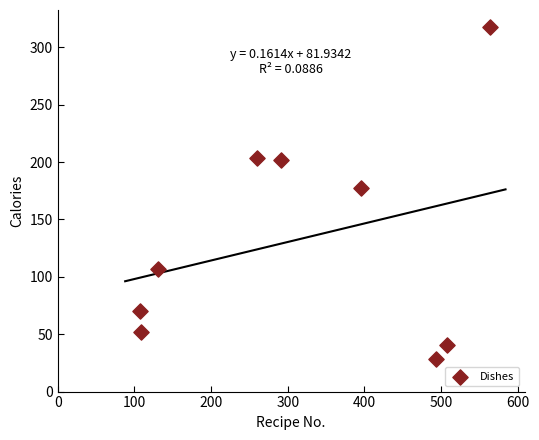

What Y value in the scatter plot is closest to 173?

177.2